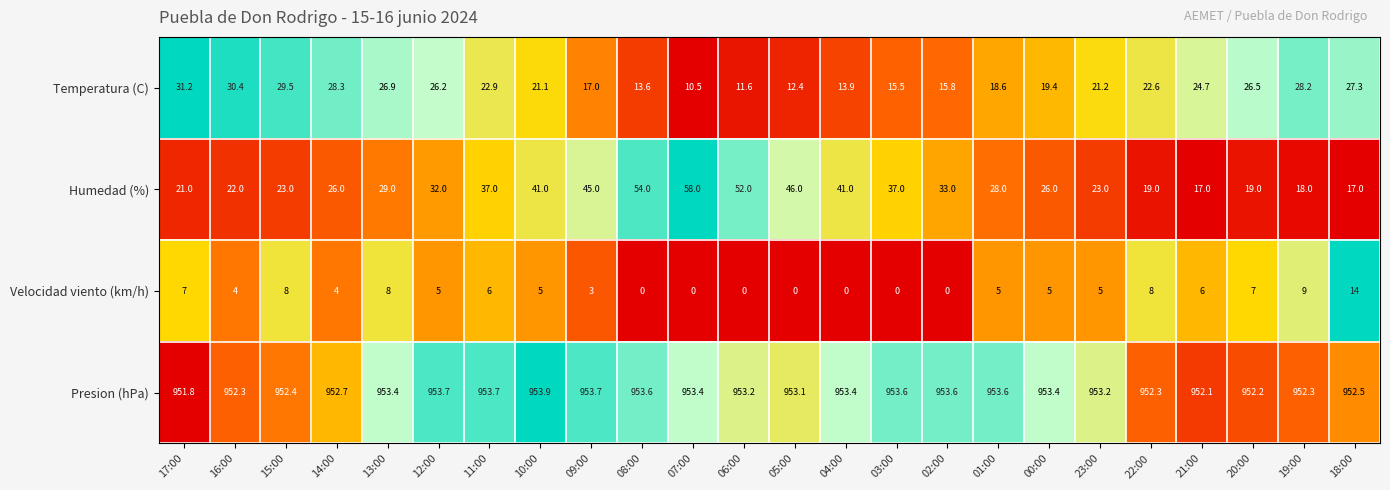

The Velocidad viento (km/h) series shows 14.0 at 18:00. True or false?

True